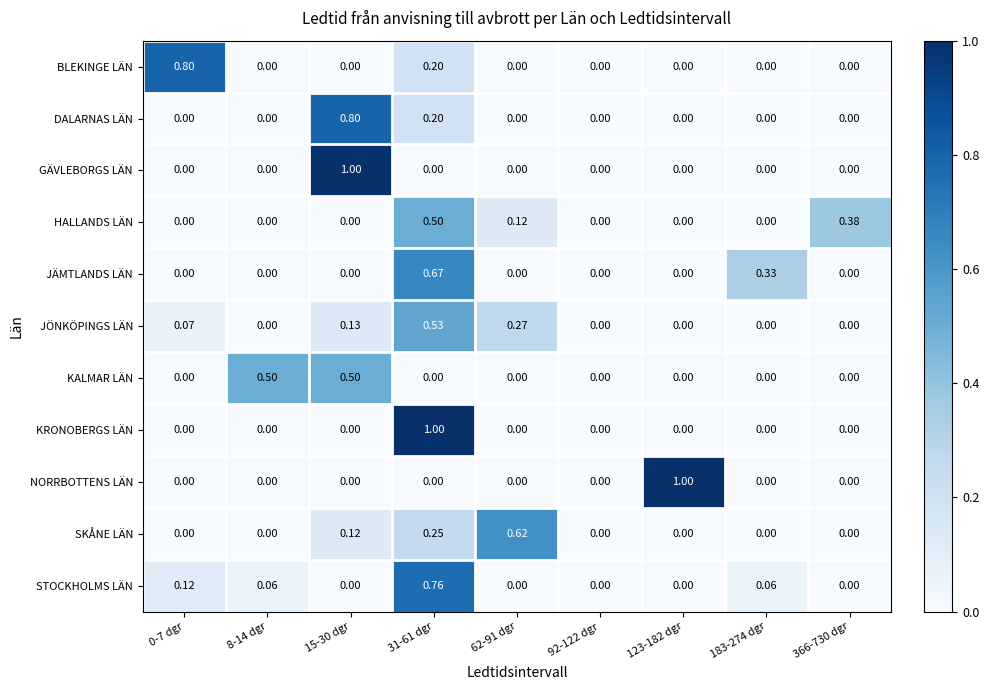

Is the value of KRONOBERGS LÄN at 123-182 dgr greater than the value of STOCKHOLMS LÄN at 8-14 dgr?

No